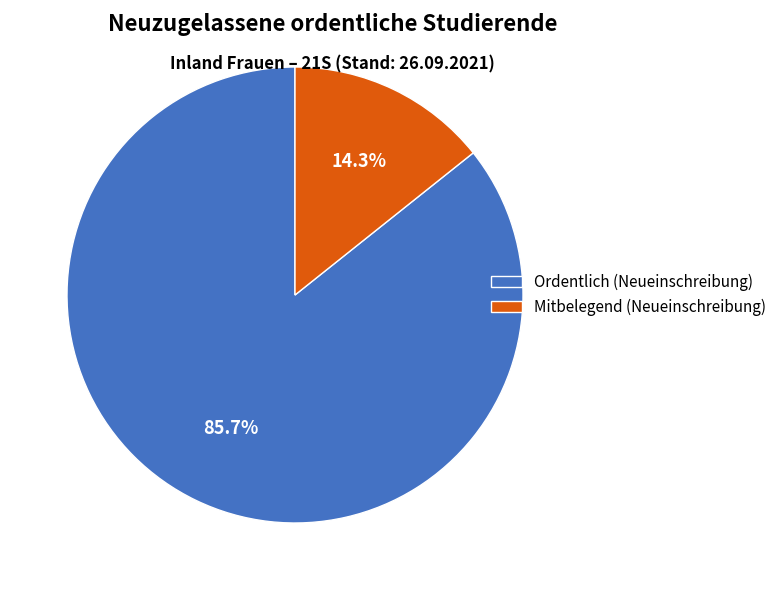

Rank the categories by value from lowest to highest.

Mitbelegend (Neueinschreibung), Ordentlich (Neueinschreibung)